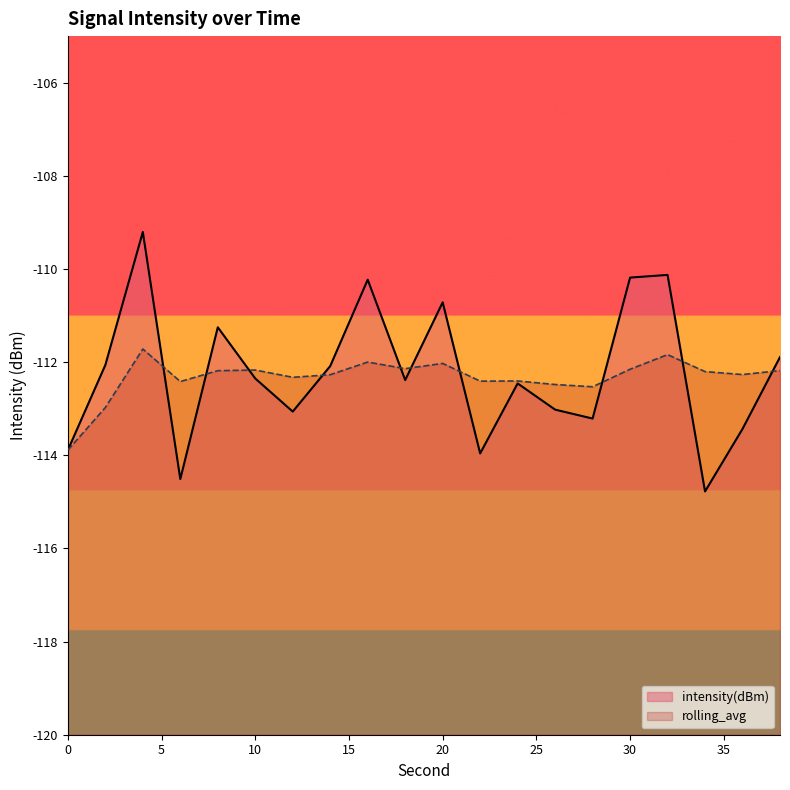

Which series has the largest range (max minus min)?

intensity(dBm)